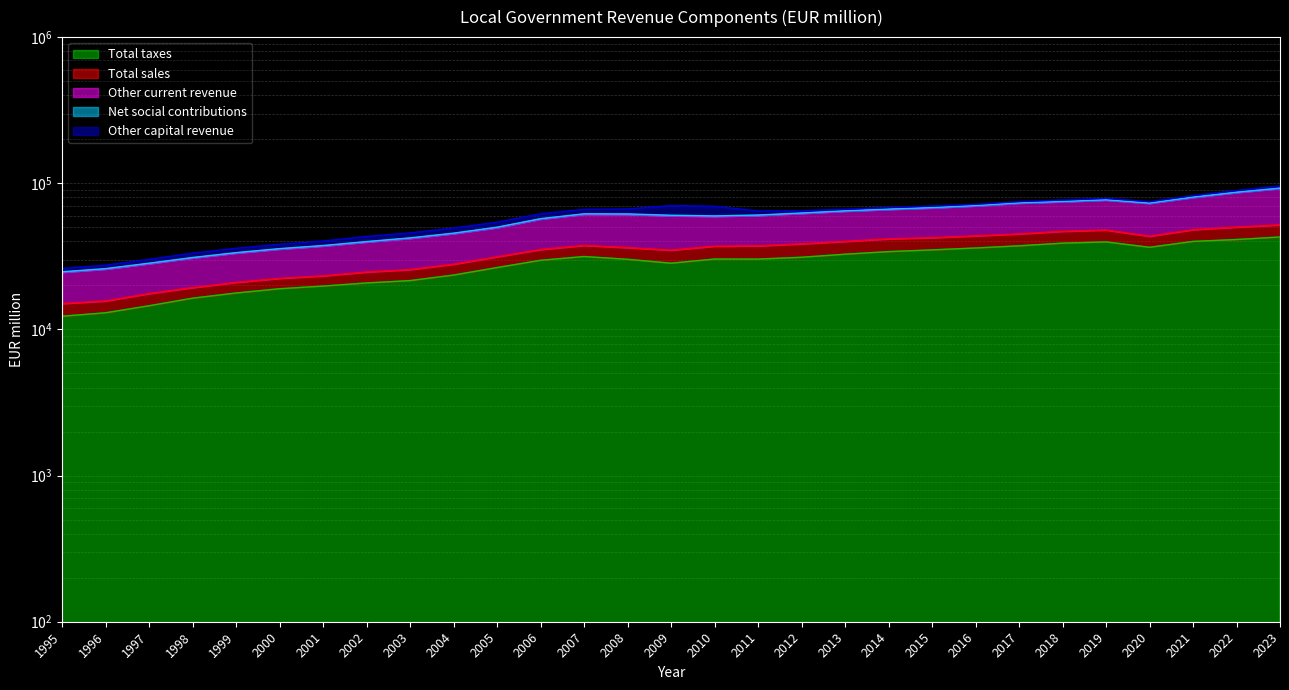

Count the number of categories in the chart.

29